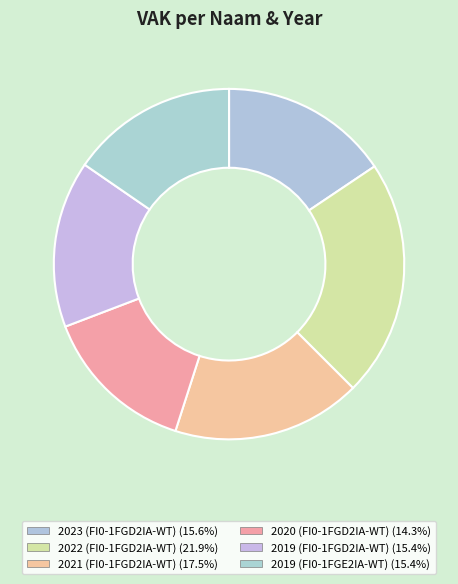

What is the ratio of the value at 2020 (FI0-1FGD2IA-WT) to the value at 2021 (FI0-1FGD2IA-WT)?

0.8